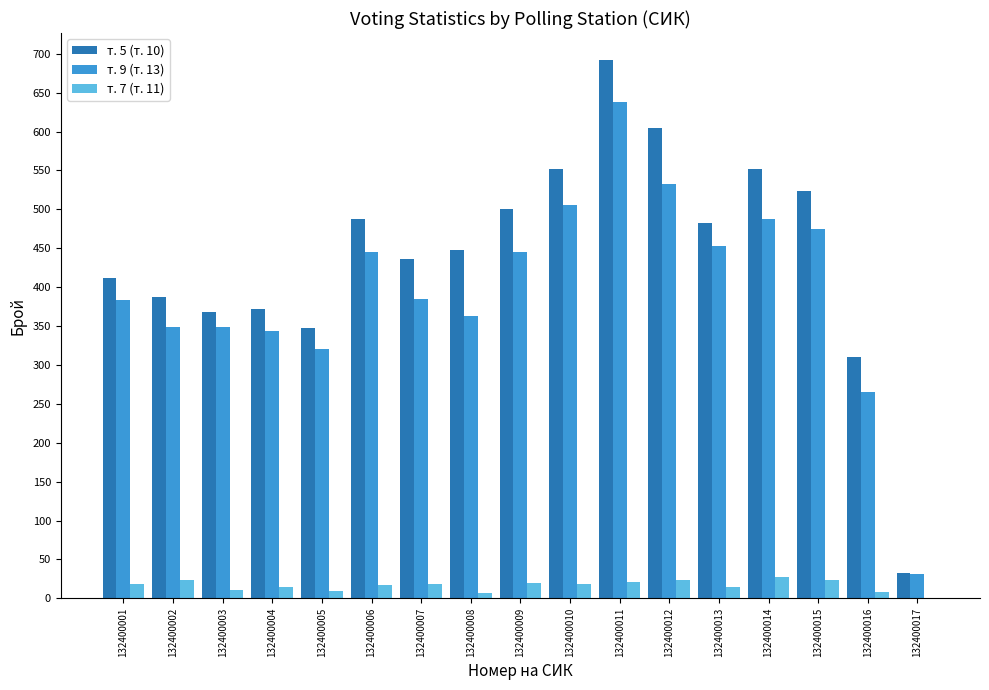

The value of т. 5 (т. 10) at 132400013 is 669. True or false?

False